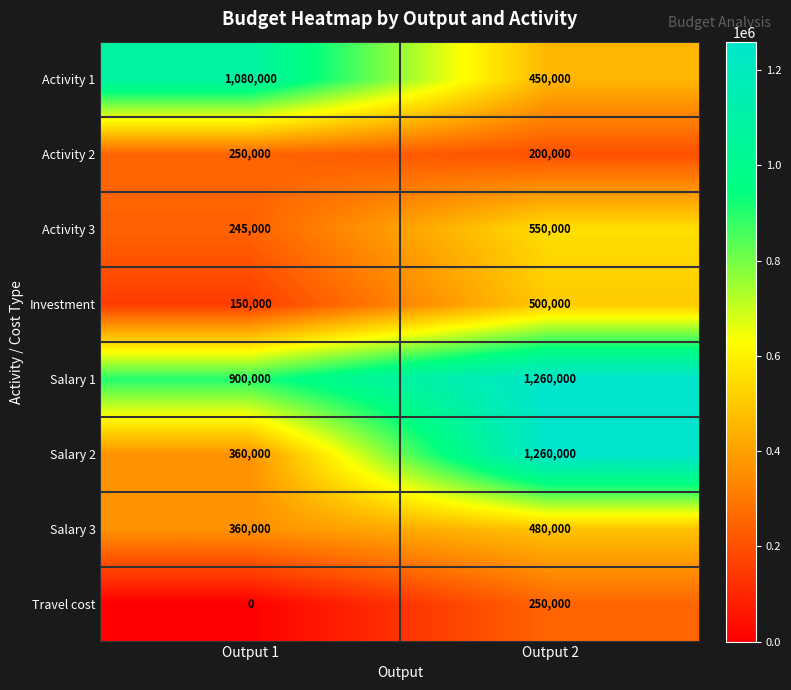

Which series changed the most between Output 1 and Output 2?

Salary 2